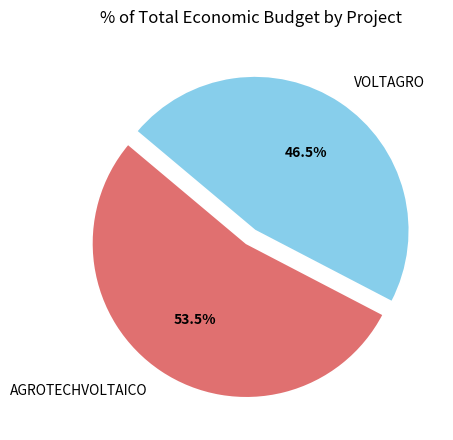

Rank the categories by value from lowest to highest.

VOLTAGRO, AGROTECHVOLTAICO